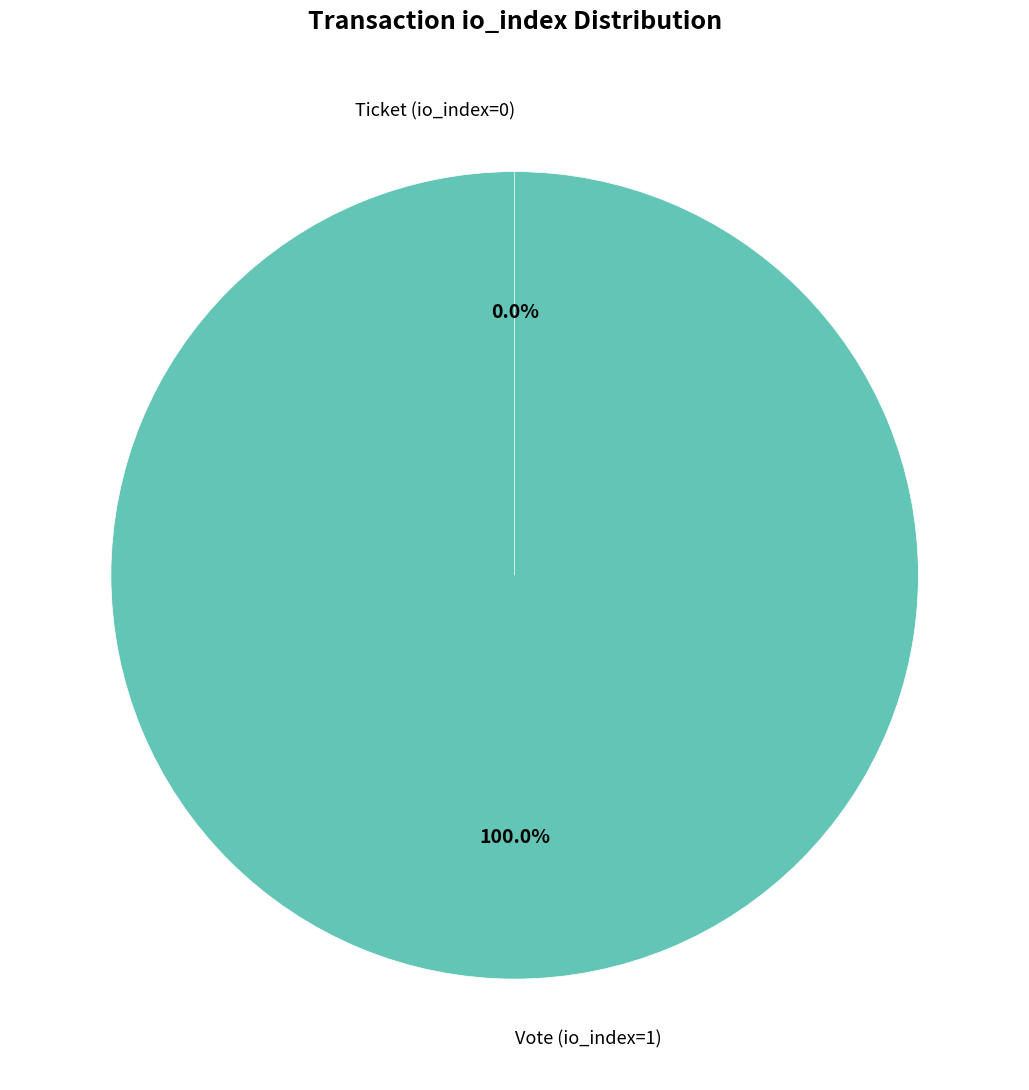

To the nearest percent, what is the difference between the Ticket (io_index=0) and Vote (io_index=1) slice percentages?

100%